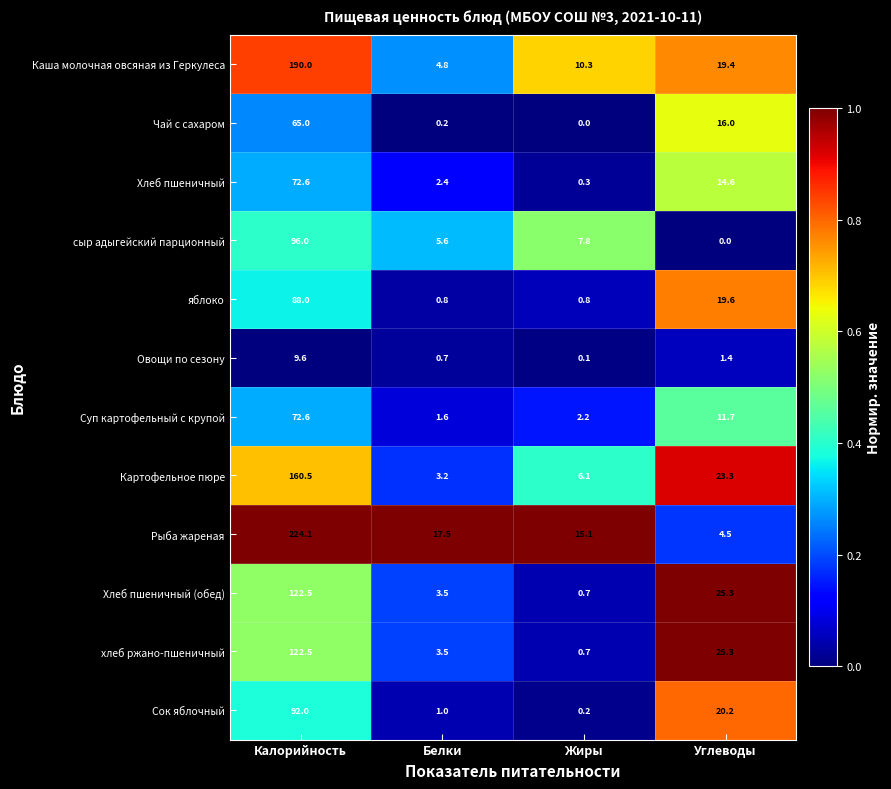

At which category is the sum across all series the highest?

Калорийность